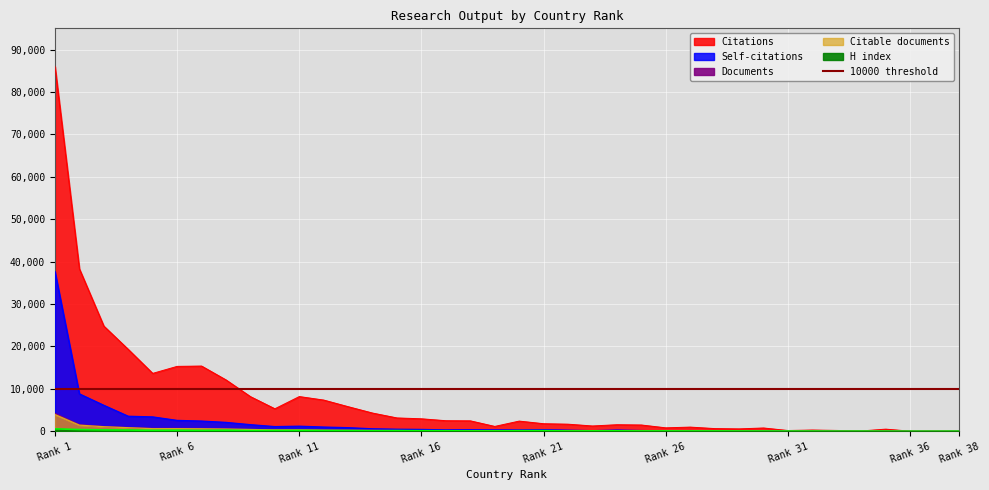

Reading left to right, transcribe all the data shown in this chart.

Citations: 86013	38285	24799	19301	13645	15298	15375	12109	8169	5301	8181	7354	5793	4288	3139	2939	2487	2456	1141	2395	1779	1668	1245	1542	1477	808	980	632	560	772	176	289	194	66	500	22	24	14
Self-citations: 37627	8813	6120	3542	3386	2562	2406	2093	1556	1099	1197	994	848	580	484	431	328	356	322	308	352	254	136	284	166	100	157	102	78	99	29	14	34	18	17	5	2	3
Documents: 4190	1535	1113	879	662	657	635	547	434	338	337	271	239	202	166	143	127	127	119	111	109	90	81	78	64	56	54	38	35	28	9	9	8	7	6	2	2	1
Citable documents: 3931	1436	1071	836	613	618	586	518	420	317	322	251	219	198	159	137	112	122	116	103	103	85	74	72	63	53	52	38	33	26	9	9	8	7	5	2	2	1
H index: 568	401	321	292	218	248	196	255	161	177	192	163	153	107	147	120	111	79	82	127	134	74	87	98	66	71	62	68	53	47	34	38	22	30	25	7	8	22